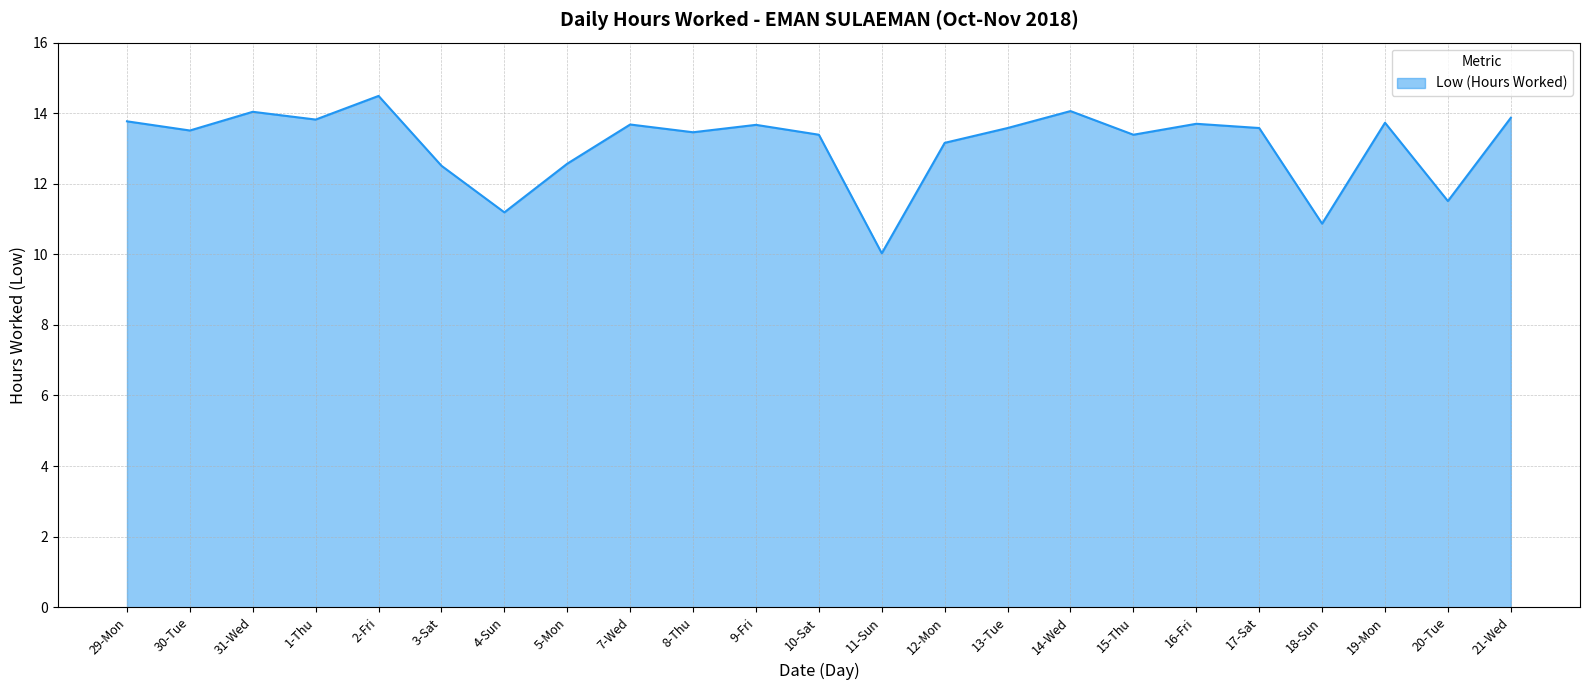

Is it true that the value at 29-Mon is 23.8?

False